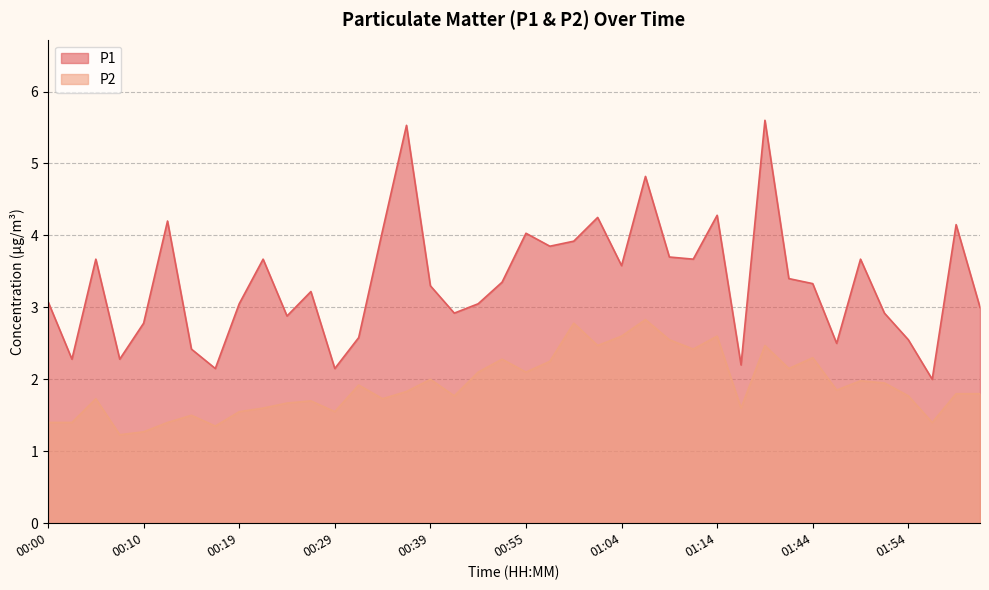

Read the P1 value at 00:05.

3.7